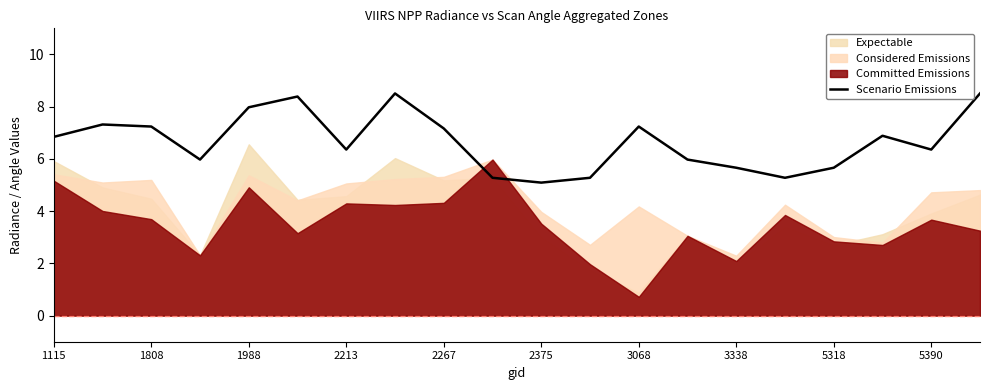

Is it true that Scenario Emissions equals 5.7 at 3338?

True